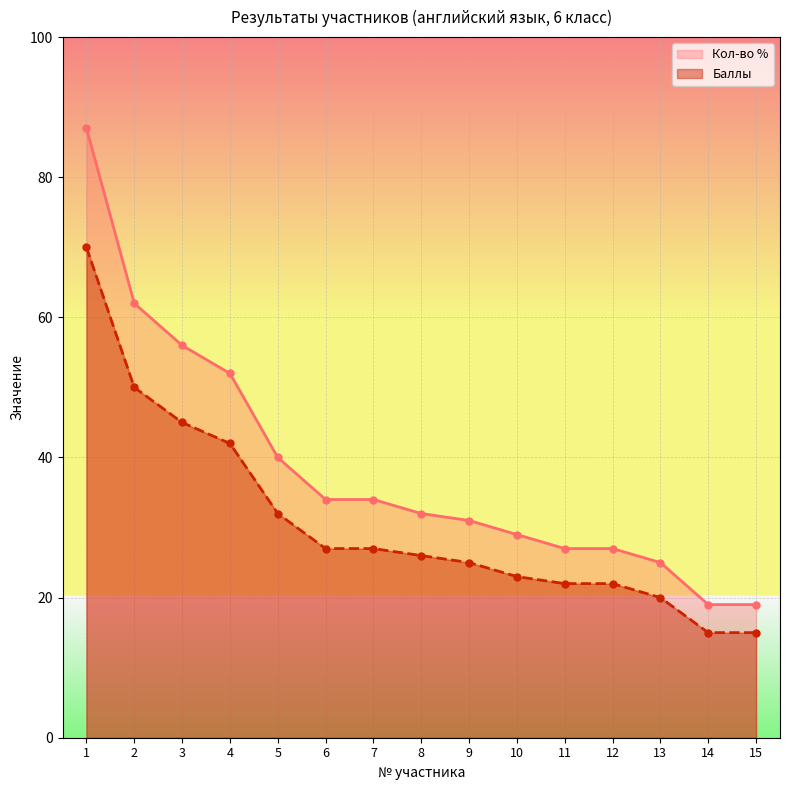

True or false: Кол-во % and Баллы intersect in this chart.

False